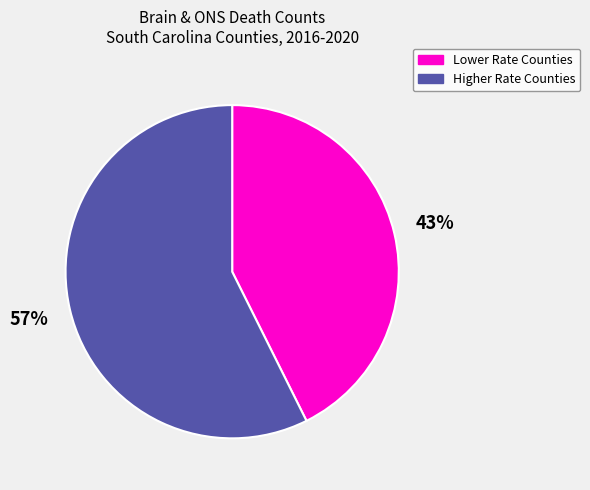

Between Higher Rate Counties and Lower Rate Counties, which is larger?

Higher Rate Counties